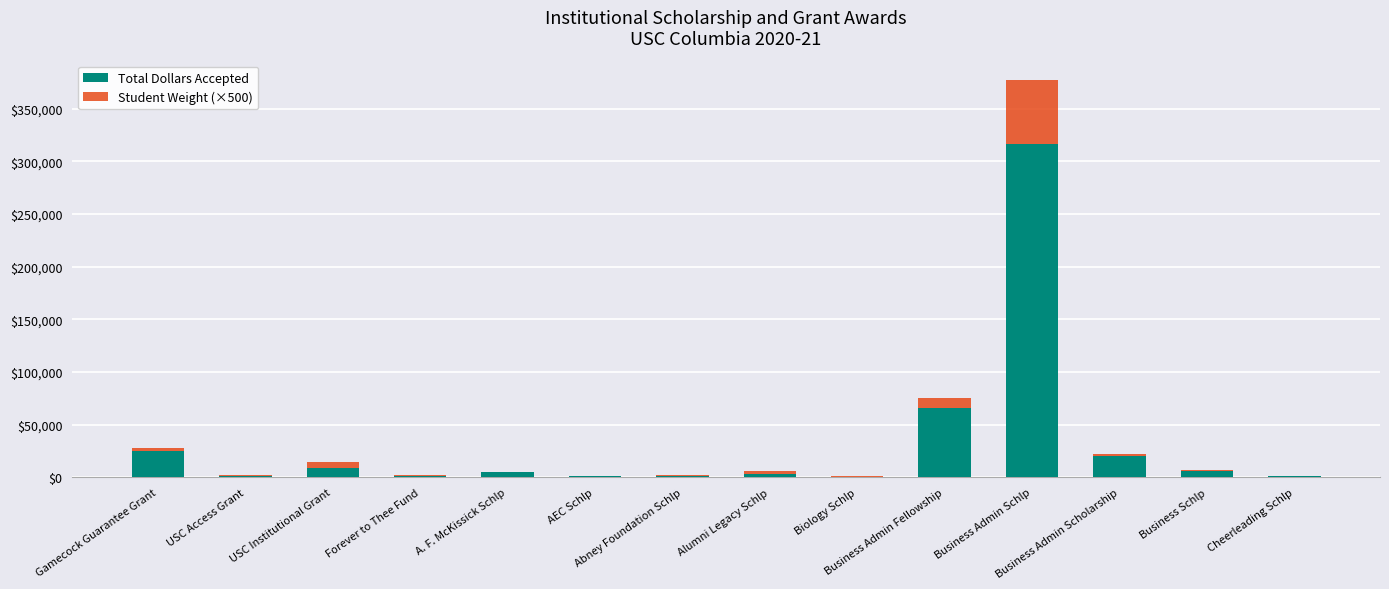

Count the number of categories in the chart.

14